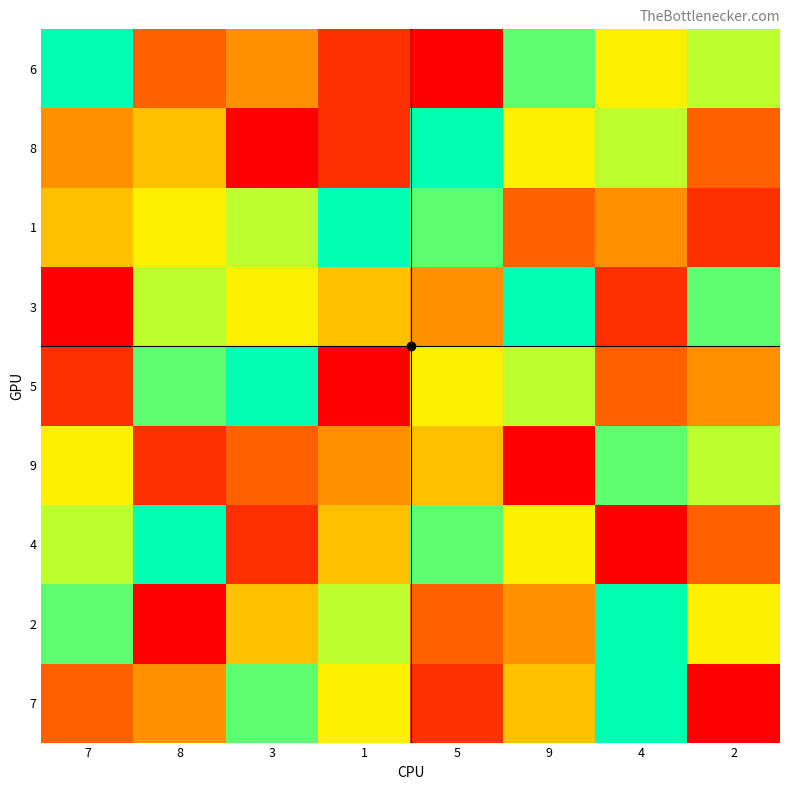

List the series in order of their peak value, lowest first.

9, 6, 8, 1, 3, 5, 4, 2, 7